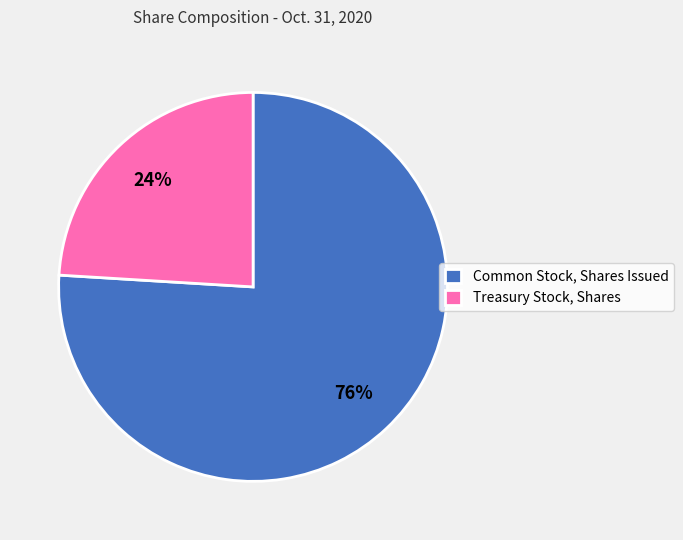

What is the ratio of the value at Common Stock, Shares Issued to the value at Treasury Stock, Shares?

3.2